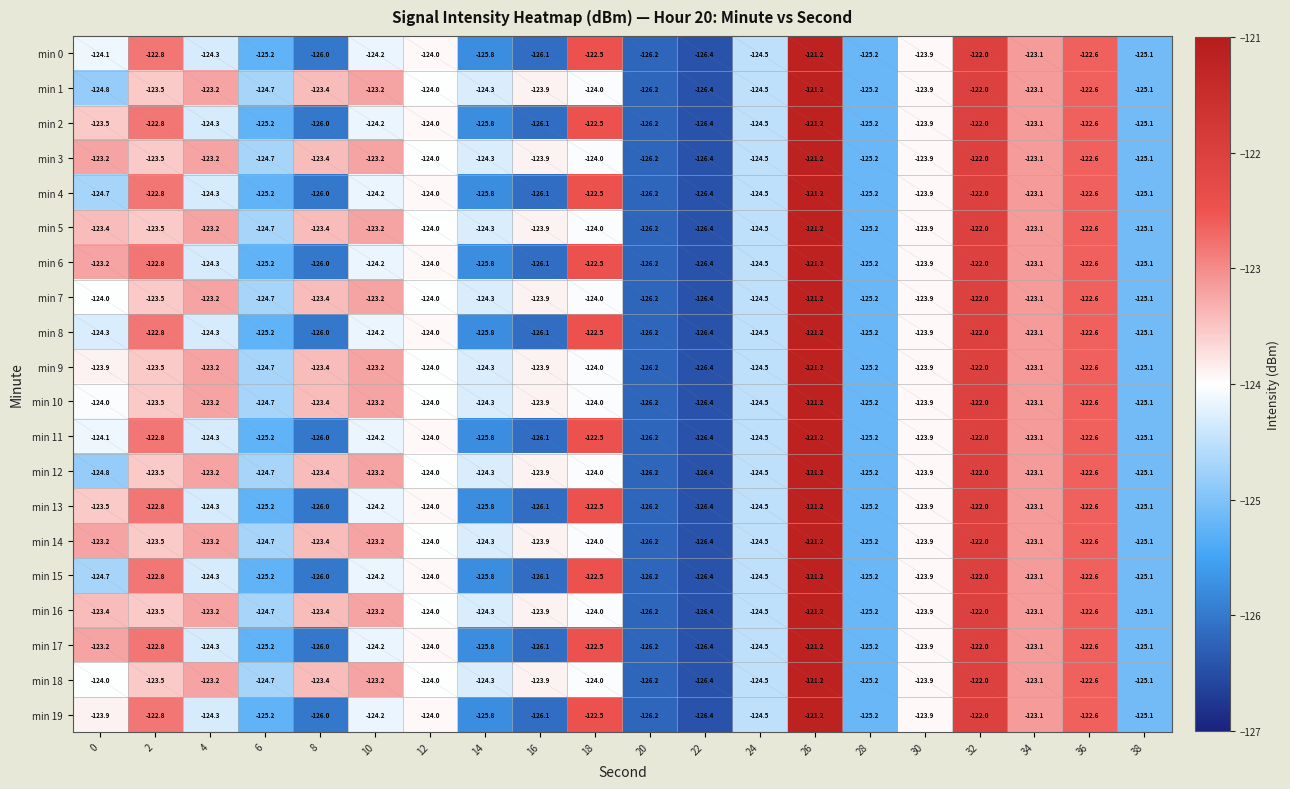

True or false: min 5 has a value of -219.2 at 6.

False